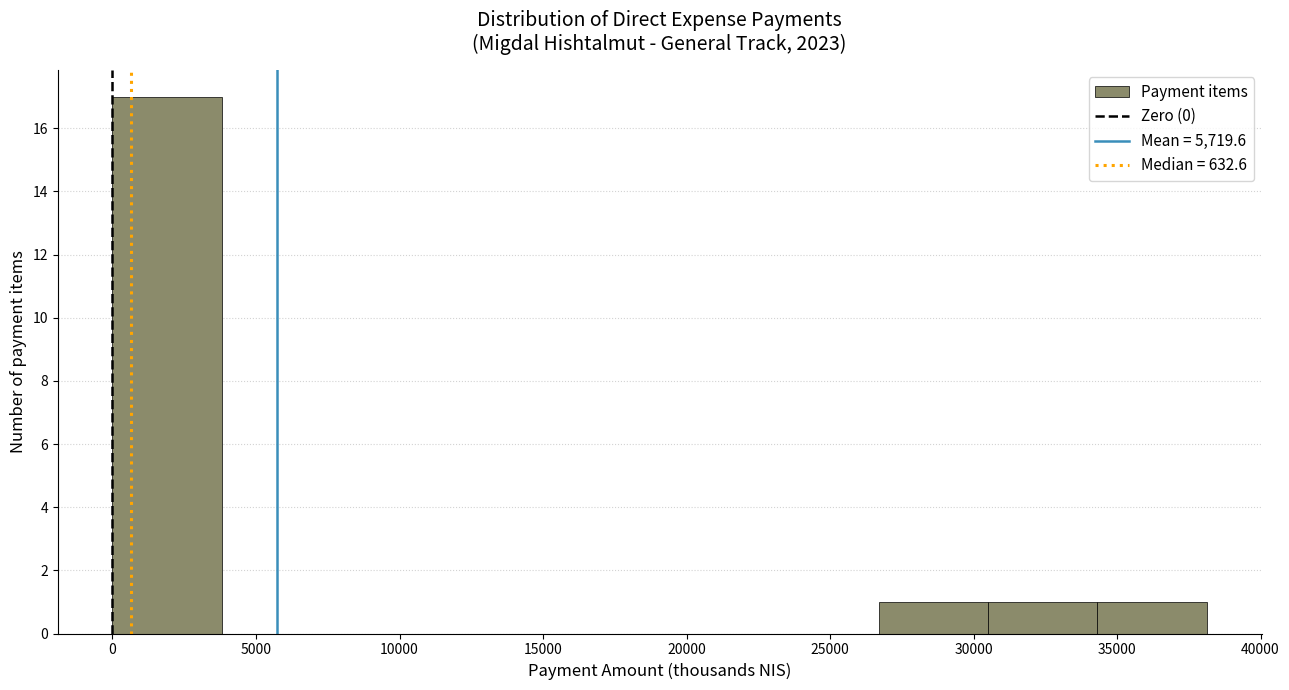

What is the height of the bar covering 34500 to 38000 on the x-axis? Neither the bar edges nor the heights are printed on the chart, so give them approximately, as read against the axes.

1